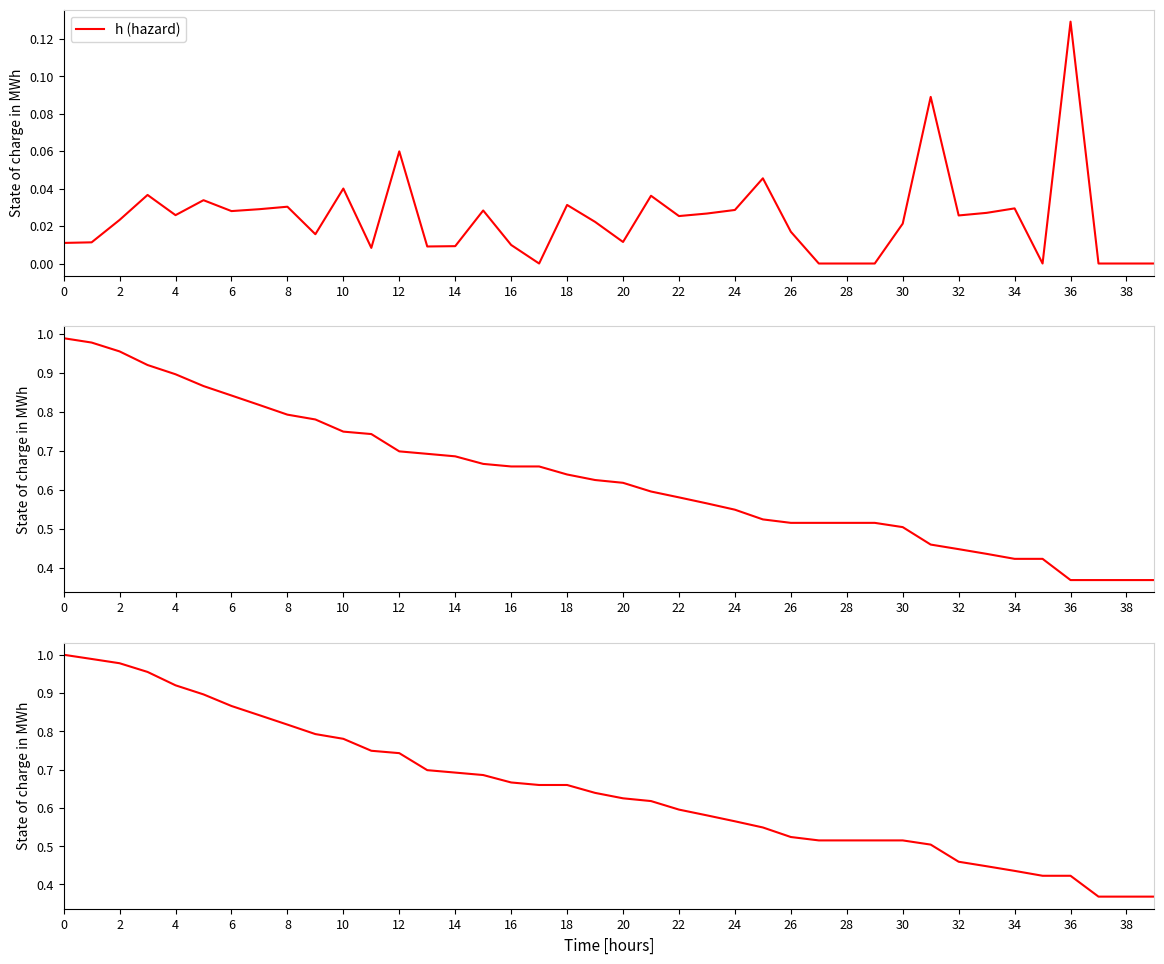

Reading left to right, transcribe all the data shown in this chart.

h (hazard): 0.0	0.0	0.0	0.0	0.0	0.0	0.0	0.0	0.0	0.0	0.0	0.0	0.1	0.0	0.0	0.0	0.0	0.0	0.0	0.0	0.0	0.0	0.0	0.0	0.0	0.0	0.0	0.0	0.0	0.0	0.0	0.1	0.0	0.0	0.0	0.0	0.1	0.0	0.0	0.0
S.end (survival end): 1.0	1.0	1.0	0.9	0.9	0.9	0.8	0.8	0.8	0.8	0.7	0.7	0.7	0.7	0.7	0.7	0.7	0.7	0.6	0.6	0.6	0.6	0.6	0.6	0.5	0.5	0.5	0.5	0.5	0.5	0.5	0.5	0.4	0.4	0.4	0.4	0.4	0.4	0.4	0.4
S.start (survival start): 1.0	1.0	1.0	1.0	0.9	0.9	0.9	0.8	0.8	0.8	0.8	0.7	0.7	0.7	0.7	0.7	0.7	0.7	0.7	0.6	0.6	0.6	0.6	0.6	0.6	0.5	0.5	0.5	0.5	0.5	0.5	0.5	0.5	0.4	0.4	0.4	0.4	0.4	0.4	0.4